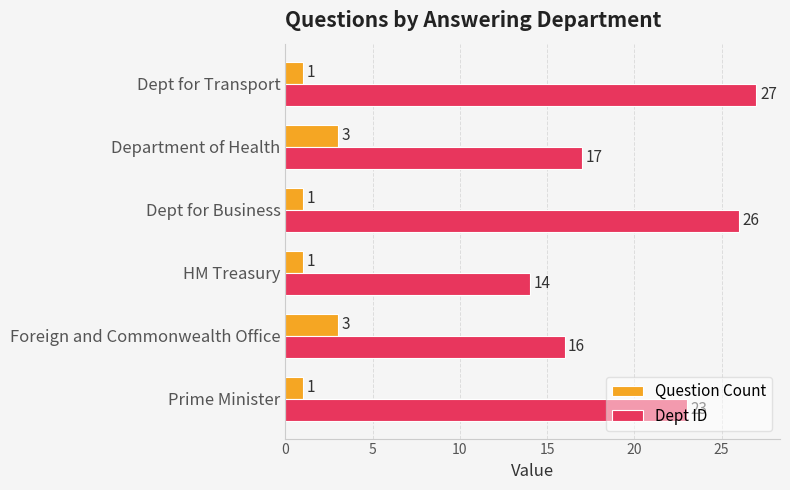

What is the lowest value of the Dept ID series?

14